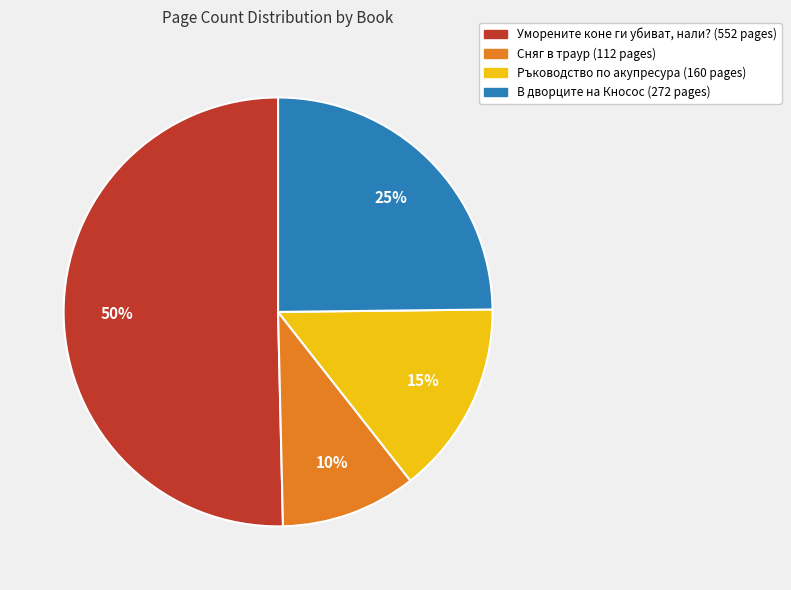

Which slice is the largest?

Уморените коне ги убиват, нали?